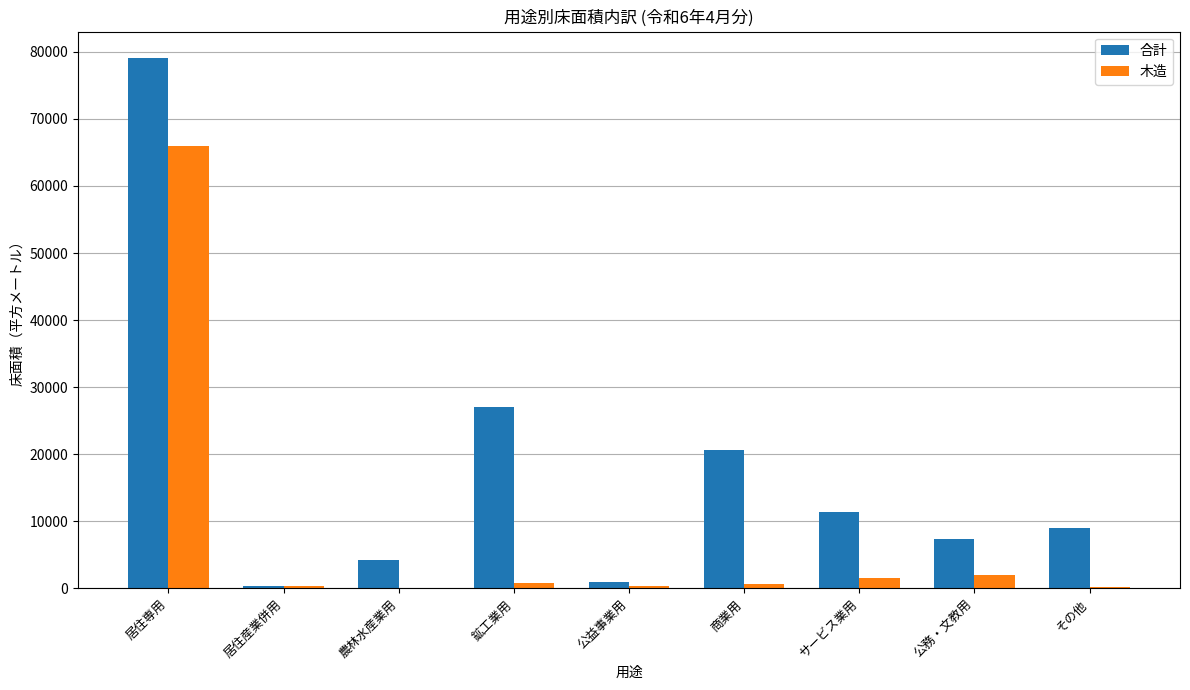

At which category does the chart reach its peak across all series?

居住専用